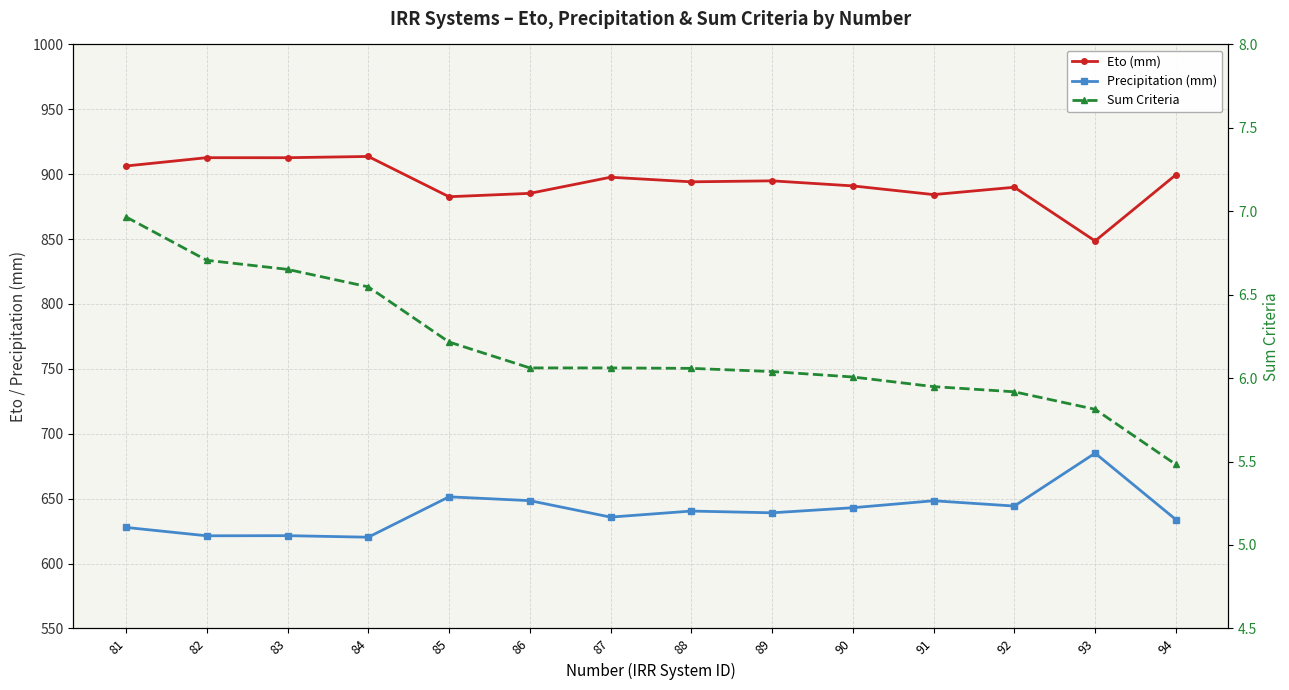

Does the chart display data point markers on the line(s)?

Yes